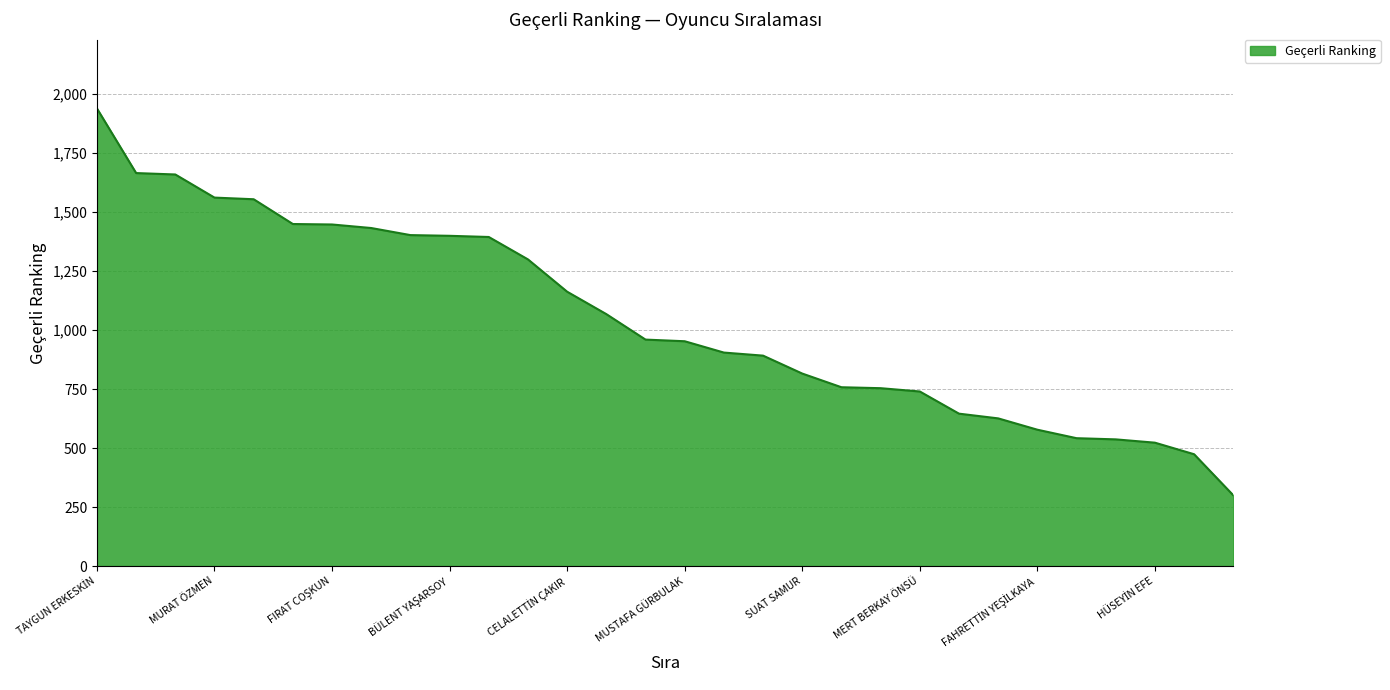

What is the minimum value shown in the chart?

300